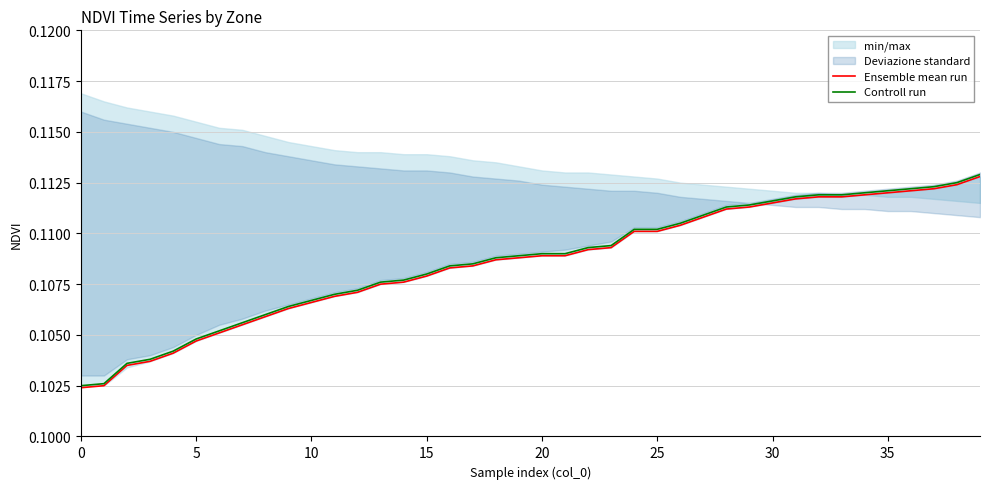

Reading left to right, transcribe all the data shown in this chart.

Ensemble mean run: 0.1	0.1	0.1	0.1	0.1	0.1	0.1	0.1	0.1	0.1	0.1	0.1	0.1	0.1	0.1	0.1	0.1	0.1	0.1	0.1	0.1	0.1	0.1	0.1	0.1	0.1	0.1	0.1	0.1	0.1	0.1	0.1	0.1	0.1	0.1	0.1	0.1	0.1	0.1	0.1
Controll run: 0.1	0.1	0.1	0.1	0.1	0.1	0.1	0.1	0.1	0.1	0.1	0.1	0.1	0.1	0.1	0.1	0.1	0.1	0.1	0.1	0.1	0.1	0.1	0.1	0.1	0.1	0.1	0.1	0.1	0.1	0.1	0.1	0.1	0.1	0.1	0.1	0.1	0.1	0.1	0.1